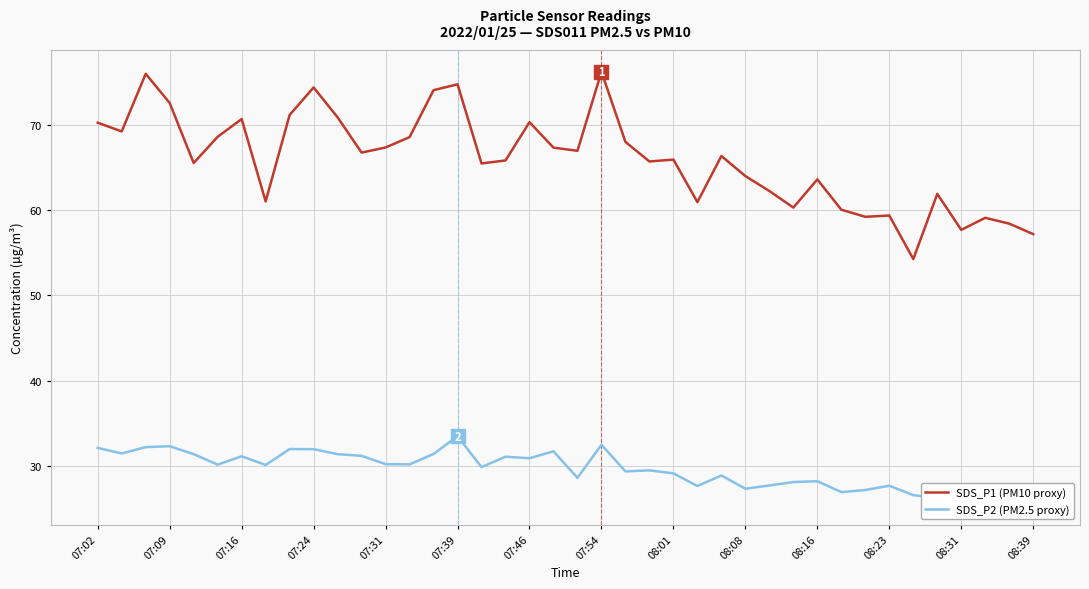

Rank the series by their average value, from lowest to highest.

SDS_P2 (PM2.5 proxy), SDS_P1 (PM10 proxy)